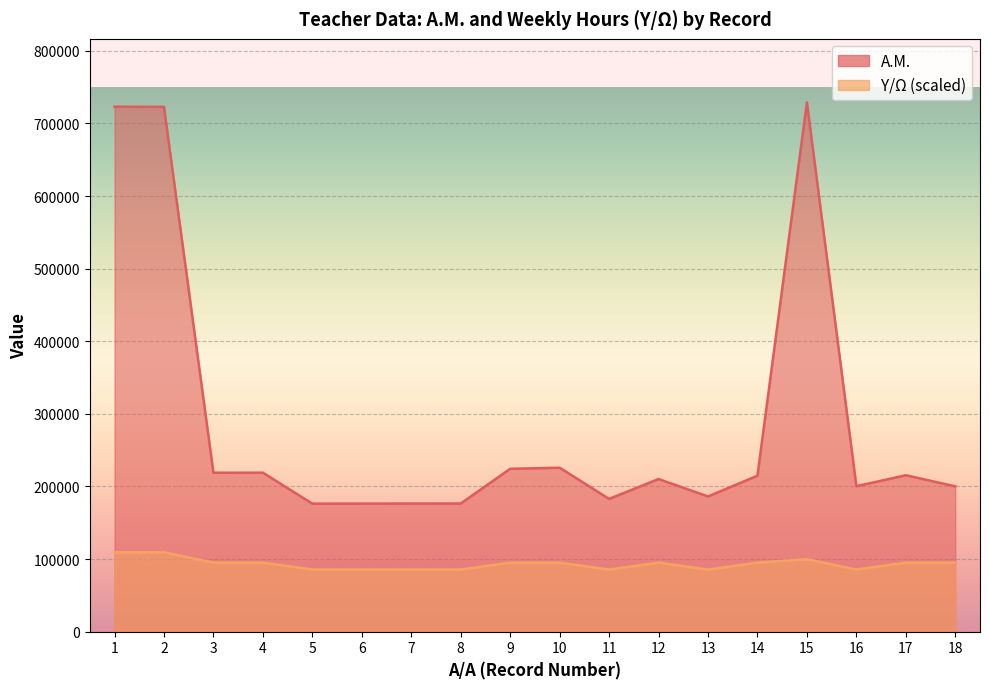

How many data points does each series have?

18